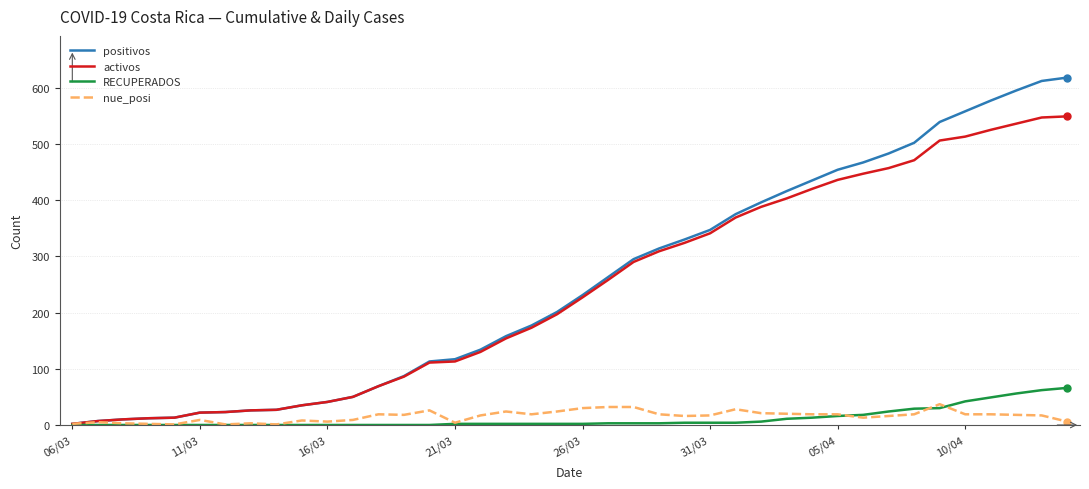

Which series has the largest range (max minus min)?

positivos